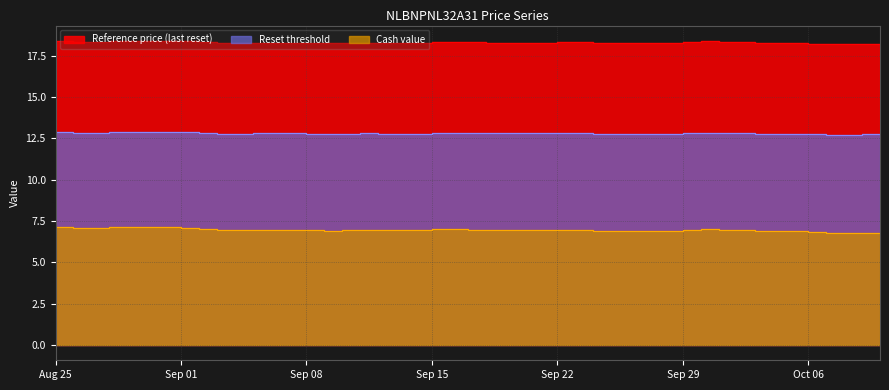

Reading right to left, transcribe all the data shown in this chart.

Reference price (last reset): 2025-08-25=18.4	2025-08-26=18.4	2025-08-27=18.3	2025-08-28=18.4	2025-08-29=18.4	2025-09-01=18.4	2025-09-02=18.3	2025-09-03=18.2	2025-09-04=18.3	2025-09-05=18.3	2025-09-08=18.2	2025-09-09=18.2	2025-09-10=18.3	2025-09-11=18.3	2025-09-12=18.3	2025-09-15=18.3	2025-09-16=18.3	2025-09-17=18.3	2025-09-18=18.3	2025-09-19=18.3	2025-09-22=18.3	2025-09-23=18.3	2025-09-24=18.2	2025-09-25=18.2	2025-09-26=18.3	2025-09-29=18.3	2025-09-30=18.4	2025-10-01=18.3	2025-10-02=18.3	2025-10-03=18.2	2025-10-06=18.2	2025-10-07=18.2	2025-10-08=18.2	2025-10-09=18.2	2025-10-10=18.1
Reset threshold: 2025-08-25=12.9	2025-08-26=12.8	2025-08-27=12.8	2025-08-28=12.9	2025-08-29=12.9	2025-09-01=12.9	2025-09-02=12.8	2025-09-03=12.8	2025-09-04=12.8	2025-09-05=12.8	2025-09-08=12.8	2025-09-09=12.8	2025-09-10=12.8	2025-09-11=12.8	2025-09-12=12.8	2025-09-15=12.8	2025-09-16=12.8	2025-09-17=12.8	2025-09-18=12.8	2025-09-19=12.8	2025-09-22=12.8	2025-09-23=12.8	2025-09-24=12.8	2025-09-25=12.8	2025-09-26=12.8	2025-09-29=12.8	2025-09-30=12.8	2025-10-01=12.8	2025-10-02=12.8	2025-10-03=12.8	2025-10-06=12.7	2025-10-07=12.7	2025-10-08=12.7	2025-10-09=12.7	2025-10-10=12.7
Cash value: 2025-08-25=7.1	2025-08-26=7.1	2025-08-27=7.0	2025-08-28=7.1	2025-08-29=7.1	2025-09-01=7.1	2025-09-02=7.0	2025-09-03=6.9	2025-09-04=7.0	2025-09-05=7.0	2025-09-08=6.9	2025-09-09=6.9	2025-09-10=7.0	2025-09-11=7.0	2025-09-12=7.0	2025-09-15=7.0	2025-09-16=7.0	2025-09-17=7.0	2025-09-18=7.0	2025-09-19=7.0	2025-09-22=7.0	2025-09-23=7.0	2025-09-24=6.9	2025-09-25=6.9	2025-09-26=6.9	2025-09-29=7.0	2025-09-30=7.0	2025-10-01=7.0	2025-10-02=6.9	2025-10-03=6.9	2025-10-06=6.8	2025-10-07=6.8	2025-10-08=6.8	2025-10-09=6.8	2025-10-10=6.8